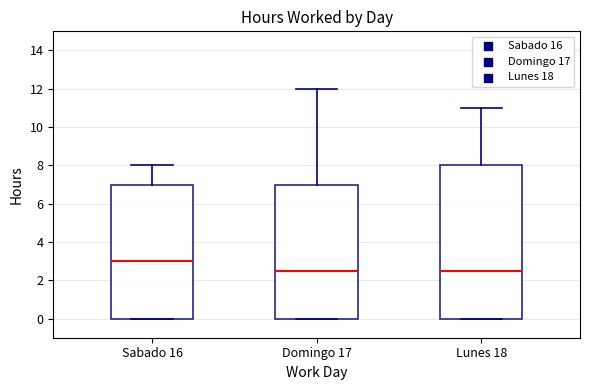

Where is the upper edge of the box for Lunes 18 on the y-axis? The values are not printed on the chart, so give them approximately, as read against the axis.

8.0